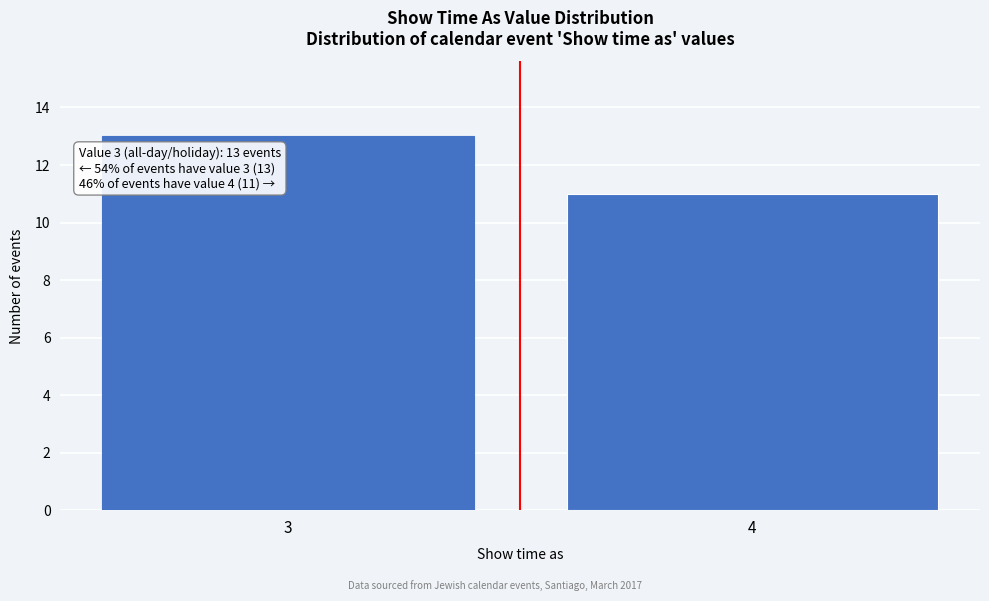

Reading right to left, what are all the values shown in this chart?

11	13